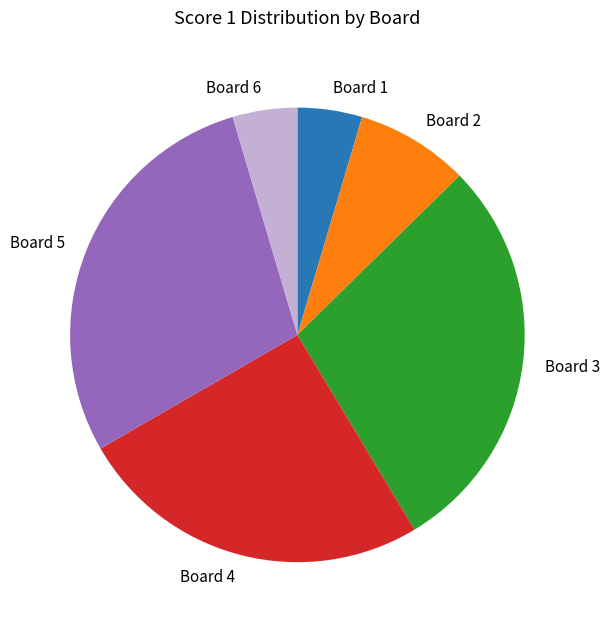

Do Board 5 and Board 3 together represent more than half of the pie?

Yes